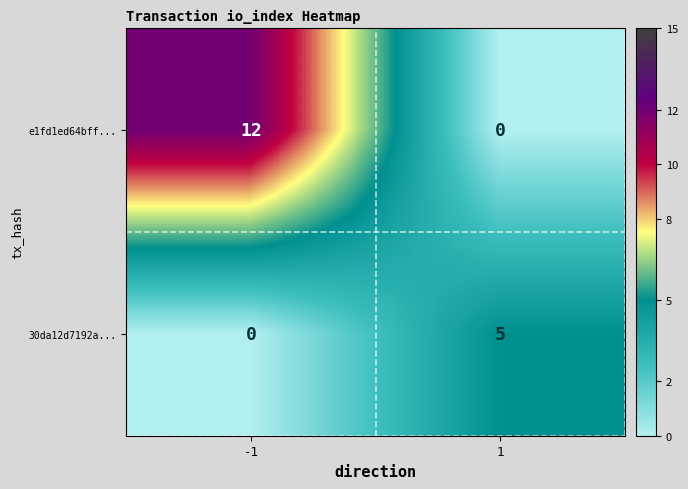

Which series has the largest total across all categories?

e1fd1ed64bff...